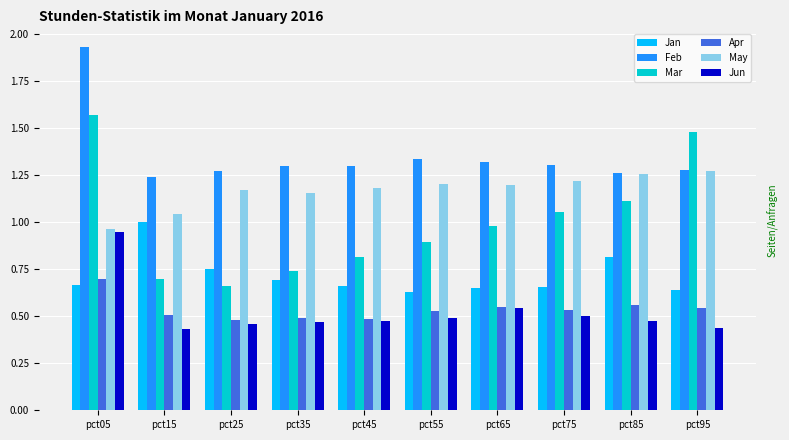

What are all the series names shown in the legend?

Jan, Feb, Mar, Apr, May, Jun